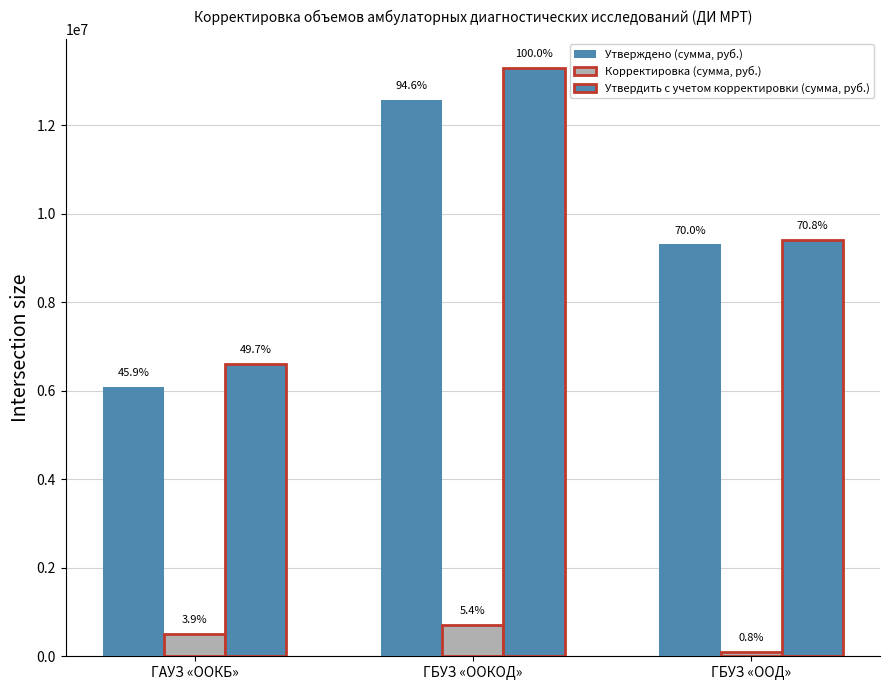

How many groups of bars are there?

3